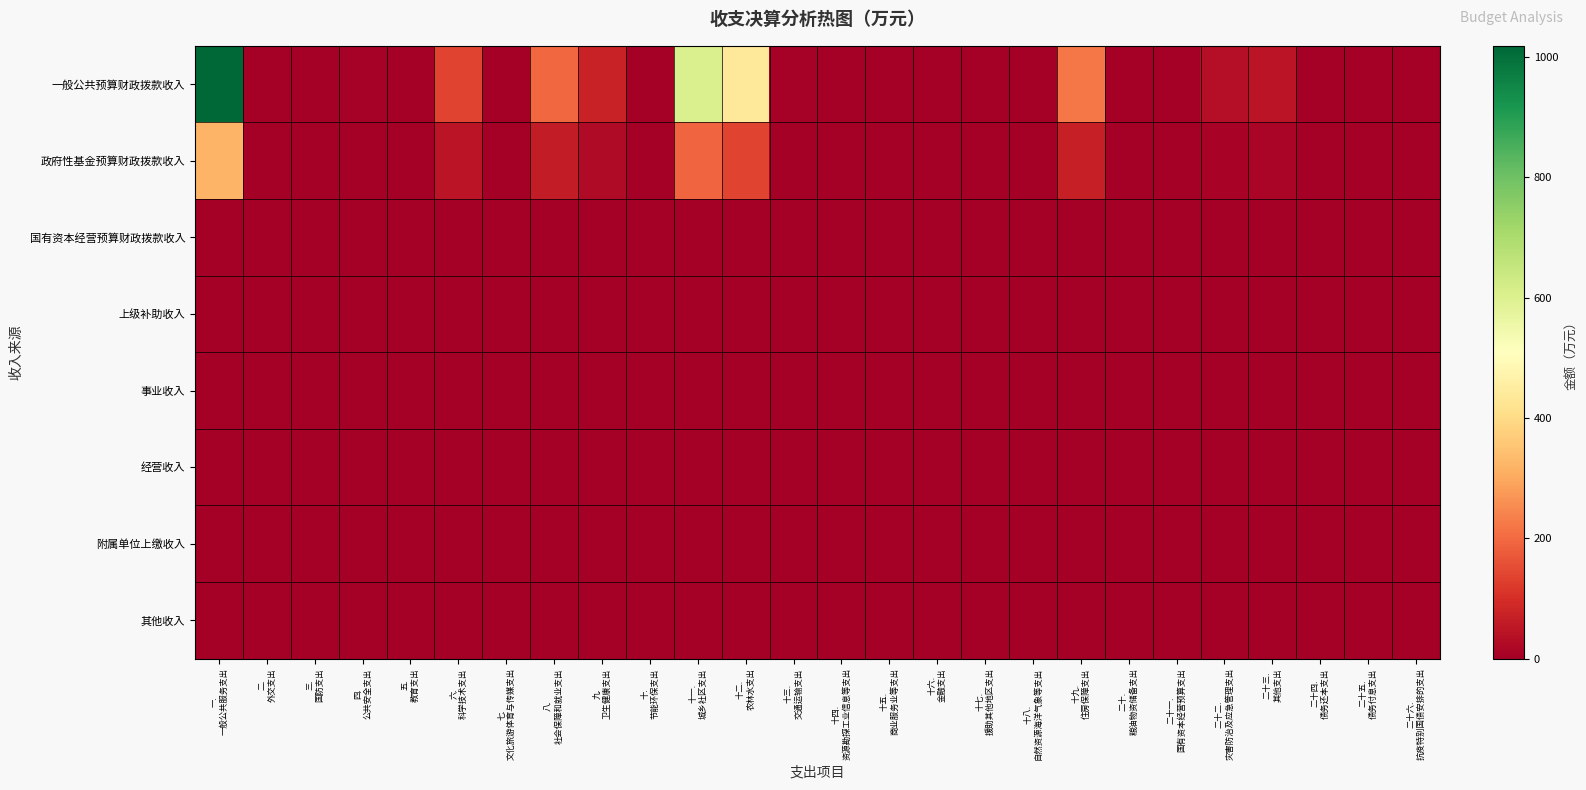

Reading right to left, transcribe all the data shown in this chart.

一般公共预算财政拨款收入: 二十六.
抗疫特别国债安排的支出=0.0	二十五.
债务付息支出=0.0	二十四.
债务还本支出=0.0	二十三.
其他支出=44.6	二十二.
灾害防治及应急管理支出=33.1	二十一.
国有资本经营预算支出=0.5	二十.
粮油物资储备支出=0.0	十九.
住房保障支出=221.7	十八.
自然资源海洋气象等支出=0.0	十七.
援助其他地区支出=0.0	十六.
金融支出=0.0	十五.
商业服务业等支出=1.8	十四.
资源勘探工业信息等支出=0.0	十三.
交通运输支出=7.4	十二.
农林水支出=434.6	十一.
城乡社区支出=605.8	十.
节能环保支出=0.0	九.
卫生健康支出=75.6	八.
社会保障和就业支出=195.1	七.
文化旅游体育与传媒支出=2.3	六.
科学技术支出=139.0	五.
教育支出=0.0	四.
公共安全支出=5.5	三.
国防支出=0.0	二.
外交支出=0.0	一.
一般公共服务支出=1018.9
政府性基金预算财政拨款收入: 二十六.
抗疫特别国债安排的支出=0.0	二十五.
债务付息支出=0.0	二十四.
债务还本支出=0.0	二十三.
其他支出=14.1	二十二.
灾害防治及应急管理支出=10.5	二十一.
国有资本经营预算支出=0.2	二十.
粮油物资储备支出=0.0	十九.
住房保障支出=70.1	十八.
自然资源海洋气象等支出=0.0	十七.
援助其他地区支出=0.0	十六.
金融支出=0.0	十五.
商业服务业等支出=0.6	十四.
资源勘探工业信息等支出=0.0	十三.
交通运输支出=2.3	十二.
农林水支出=137.3	十一.
城乡社区支出=191.4	十.
节能环保支出=0.0	九.
卫生健康支出=23.9	八.
社会保障和就业支出=61.6	七.
文化旅游体育与传媒支出=0.7	六.
科学技术支出=43.9	五.
教育支出=0.0	四.
公共安全支出=1.7	三.
国防支出=0.0	二.
外交支出=0.0	一.
一般公共服务支出=322.0
国有资本经营预算财政拨款收入: 二十六.
抗疫特别国债安排的支出=0.0	二十五.
债务付息支出=0.0	二十四.
债务还本支出=0.0	二十三.
其他支出=0.0	二十二.
灾害防治及应急管理支出=0.0	二十一.
国有资本经营预算支出=0.0	二十.
粮油物资储备支出=0.0	十九.
住房保障支出=0.1	十八.
自然资源海洋气象等支出=0.0	十七.
援助其他地区支出=0.0	十六.
金融支出=0.0	十五.
商业服务业等支出=0.0	十四.
资源勘探工业信息等支出=0.0	十三.
交通运输支出=0.0	十二.
农林水支出=0.1	十一.
城乡社区支出=0.1	十.
节能环保支出=0.0	九.
卫生健康支出=0.0	八.
社会保障和就业支出=0.0	七.
文化旅游体育与传媒支出=0.0	六.
科学技术支出=0.0	五.
教育支出=0.0	四.
公共安全支出=0.0	三.
国防支出=0.0	二.
外交支出=0.0	一.
一般公共服务支出=0.2
上级补助收入: 二十六.
抗疫特别国债安排的支出=0.0	二十五.
债务付息支出=0.0	二十四.
债务还本支出=0.0	二十三.
其他支出=0.0	二十二.
灾害防治及应急管理支出=0.0	二十一.
国有资本经营预算支出=0.0	二十.
粮油物资储备支出=0.0	十九.
住房保障支出=0.0	十八.
自然资源海洋气象等支出=0.0	十七.
援助其他地区支出=0.0	十六.
金融支出=0.0	十五.
商业服务业等支出=0.0	十四.
资源勘探工业信息等支出=0.0	十三.
交通运输支出=0.0	十二.
农林水支出=0.0	十一.
城乡社区支出=0.0	十.
节能环保支出=0.0	九.
卫生健康支出=0.0	八.
社会保障和就业支出=0.0	七.
文化旅游体育与传媒支出=0.0	六.
科学技术支出=0.0	五.
教育支出=0.0	四.
公共安全支出=0.0	三.
国防支出=0.0	二.
外交支出=0.0	一.
一般公共服务支出=0.0
事业收入: 二十六.
抗疫特别国债安排的支出=0.0	二十五.
债务付息支出=0.0	二十四.
债务还本支出=0.0	二十三.
其他支出=0.0	二十二.
灾害防治及应急管理支出=0.0	二十一.
国有资本经营预算支出=0.0	二十.
粮油物资储备支出=0.0	十九.
住房保障支出=0.0	十八.
自然资源海洋气象等支出=0.0	十七.
援助其他地区支出=0.0	十六.
金融支出=0.0	十五.
商业服务业等支出=0.0	十四.
资源勘探工业信息等支出=0.0	十三.
交通运输支出=0.0	十二.
农林水支出=0.0	十一.
城乡社区支出=0.0	十.
节能环保支出=0.0	九.
卫生健康支出=0.0	八.
社会保障和就业支出=0.0	七.
文化旅游体育与传媒支出=0.0	六.
科学技术支出=0.0	五.
教育支出=0.0	四.
公共安全支出=0.0	三.
国防支出=0.0	二.
外交支出=0.0	一.
一般公共服务支出=0.0
经营收入: 二十六.
抗疫特别国债安排的支出=0.0	二十五.
债务付息支出=0.0	二十四.
债务还本支出=0.0	二十三.
其他支出=0.0	二十二.
灾害防治及应急管理支出=0.0	二十一.
国有资本经营预算支出=0.0	二十.
粮油物资储备支出=0.0	十九.
住房保障支出=0.0	十八.
自然资源海洋气象等支出=0.0	十七.
援助其他地区支出=0.0	十六.
金融支出=0.0	十五.
商业服务业等支出=0.0	十四.
资源勘探工业信息等支出=0.0	十三.
交通运输支出=0.0	十二.
农林水支出=0.0	十一.
城乡社区支出=0.0	十.
节能环保支出=0.0	九.
卫生健康支出=0.0	八.
社会保障和就业支出=0.0	七.
文化旅游体育与传媒支出=0.0	六.
科学技术支出=0.0	五.
教育支出=0.0	四.
公共安全支出=0.0	三.
国防支出=0.0	二.
外交支出=0.0	一.
一般公共服务支出=0.0
附属单位上缴收入: 二十六.
抗疫特别国债安排的支出=0.0	二十五.
债务付息支出=0.0	二十四.
债务还本支出=0.0	二十三.
其他支出=0.0	二十二.
灾害防治及应急管理支出=0.0	二十一.
国有资本经营预算支出=0.0	二十.
粮油物资储备支出=0.0	十九.
住房保障支出=0.0	十八.
自然资源海洋气象等支出=0.0	十七.
援助其他地区支出=0.0	十六.
金融支出=0.0	十五.
商业服务业等支出=0.0	十四.
资源勘探工业信息等支出=0.0	十三.
交通运输支出=0.0	十二.
农林水支出=0.0	十一.
城乡社区支出=0.0	十.
节能环保支出=0.0	九.
卫生健康支出=0.0	八.
社会保障和就业支出=0.0	七.
文化旅游体育与传媒支出=0.0	六.
科学技术支出=0.0	五.
教育支出=0.0	四.
公共安全支出=0.0	三.
国防支出=0.0	二.
外交支出=0.0	一.
一般公共服务支出=0.0
其他收入: 二十六.
抗疫特别国债安排的支出=0.0	二十五.
债务付息支出=0.0	二十四.
债务还本支出=0.0	二十三.
其他支出=0.0	二十二.
灾害防治及应急管理支出=0.0	二十一.
国有资本经营预算支出=0.0	二十.
粮油物资储备支出=0.0	十九.
住房保障支出=0.2	十八.
自然资源海洋气象等支出=0.0	十七.
援助其他地区支出=0.0	十六.
金融支出=0.0	十五.
商业服务业等支出=0.0	十四.
资源勘探工业信息等支出=0.0	十三.
交通运输支出=0.0	十二.
农林水支出=0.4	十一.
城乡社区支出=0.6	十.
节能环保支出=0.0	九.
卫生健康支出=0.1	八.
社会保障和就业支出=0.2	七.
文化旅游体育与传媒支出=0.0	六.
科学技术支出=0.1	五.
教育支出=0.0	四.
公共安全支出=0.0	三.
国防支出=0.0	二.
外交支出=0.0	一.
一般公共服务支出=1.0